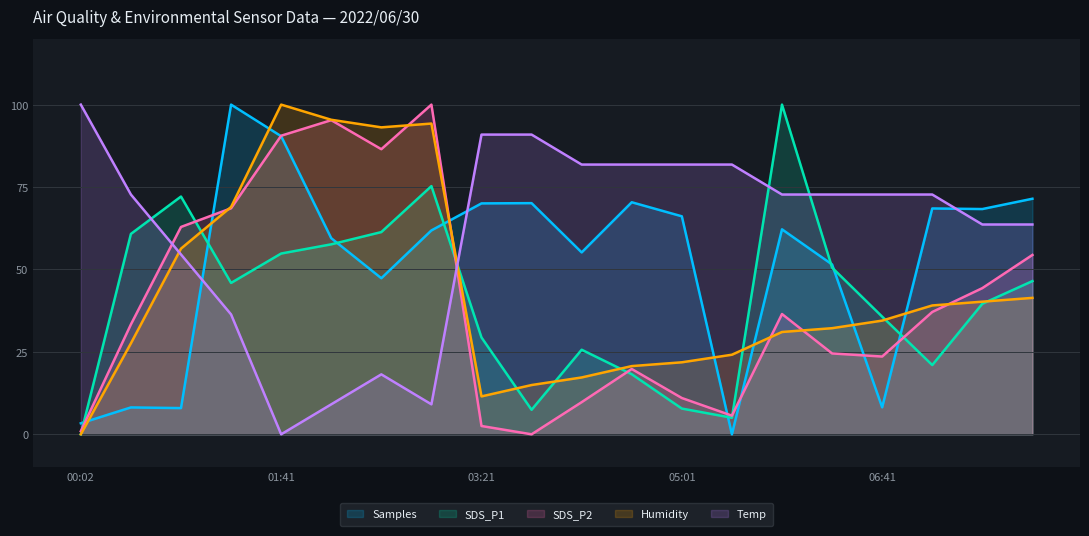

What is the sum of all Temp values?

1227.3